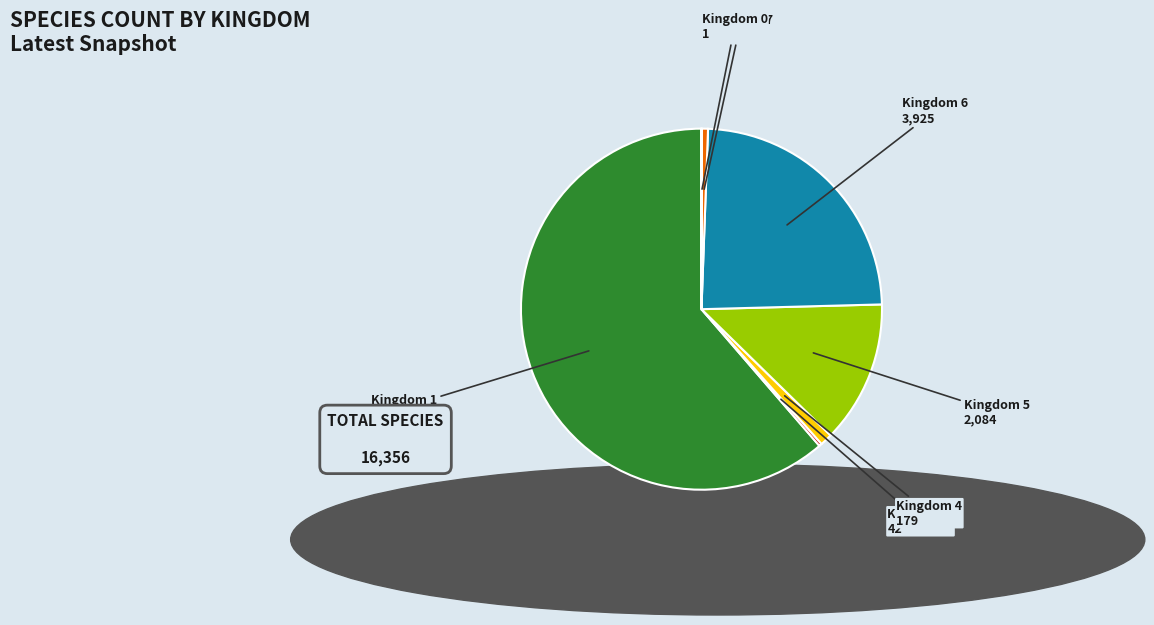

To the nearest percent, what is the difference between the 7 and 5 slice percentages?

12%